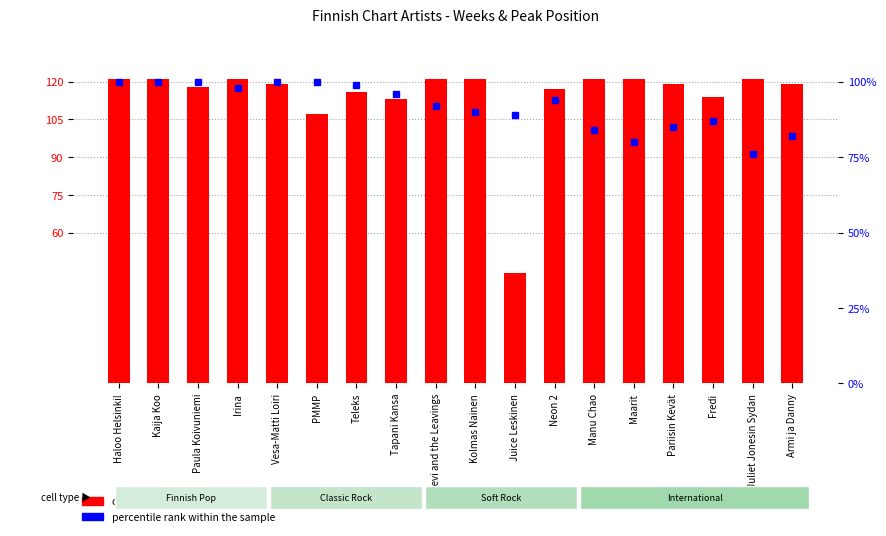

Read the value at Leevi and the Leavings.

121